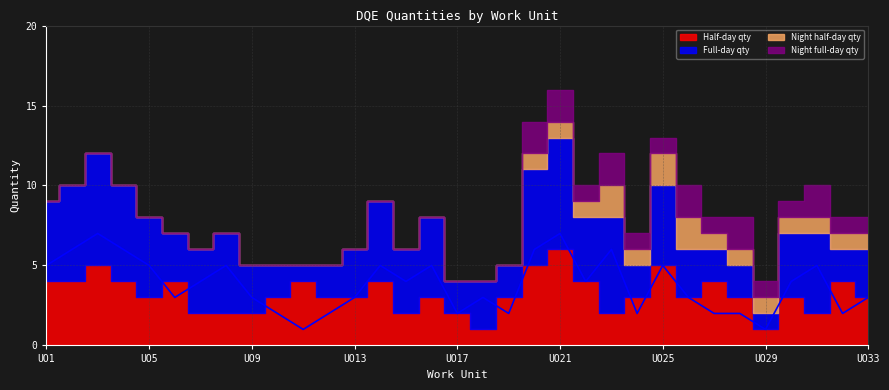

True or false: Night full-day qty and Night half-day qty cross at least once.

False